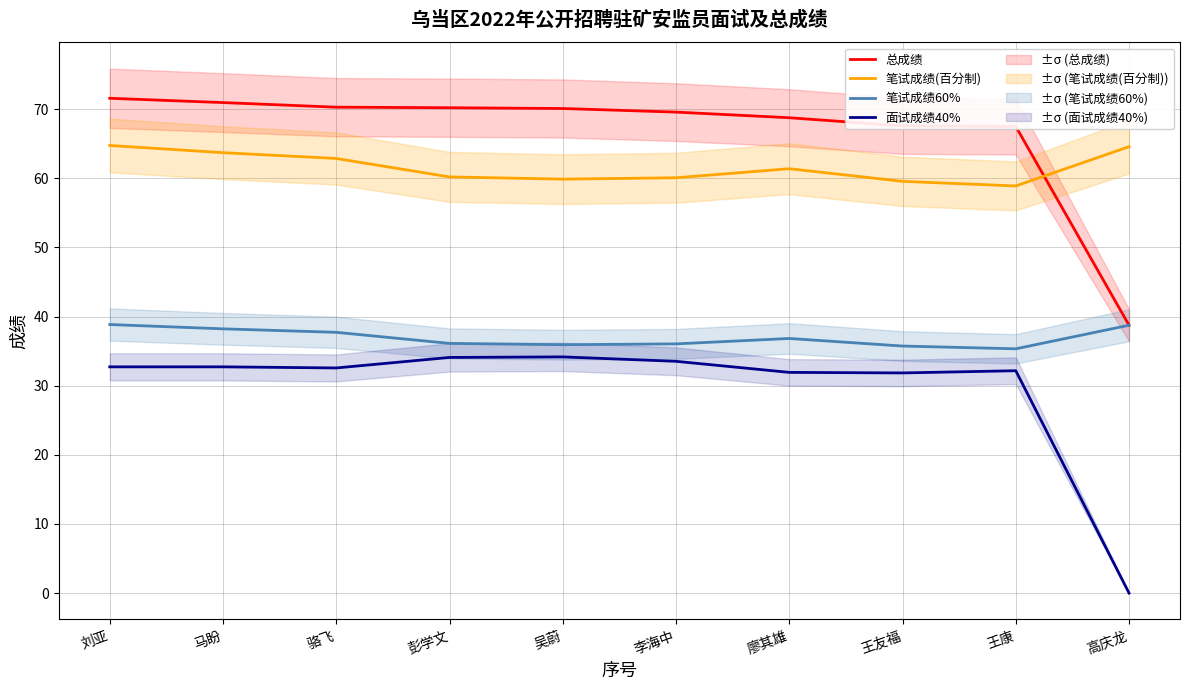

Where is 笔试成绩(百分制) nearest to the value 61?

廖其雄